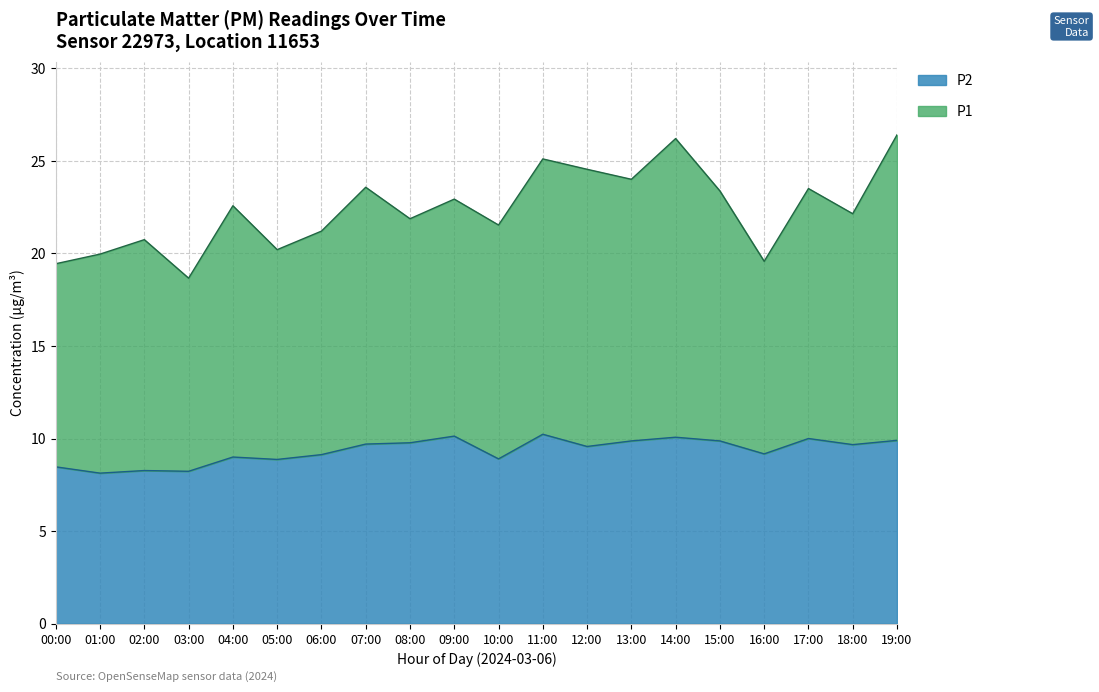

True or false: P1 has more than 1 interior local peaks.

True